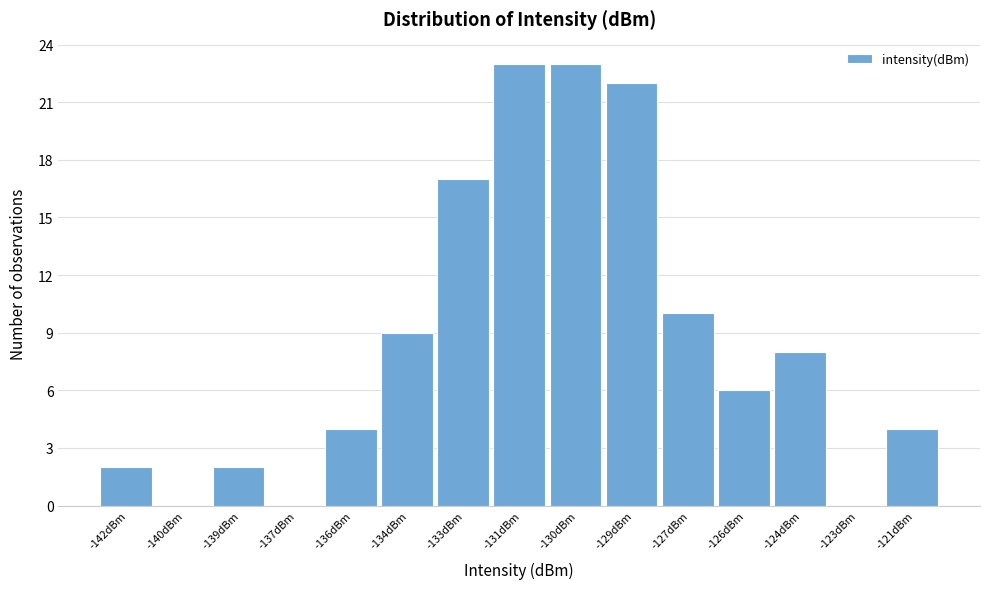

Reading right to left, extract all data points from this chart.

-121dBm=4	-123dBm=0	-124dBm=8	-126dBm=6	-127dBm=10	-129dBm=22	-130dBm=23	-131dBm=23	-133dBm=17	-134dBm=9	-136dBm=4	-137dBm=0	-139dBm=2	-140dBm=0	-142dBm=2